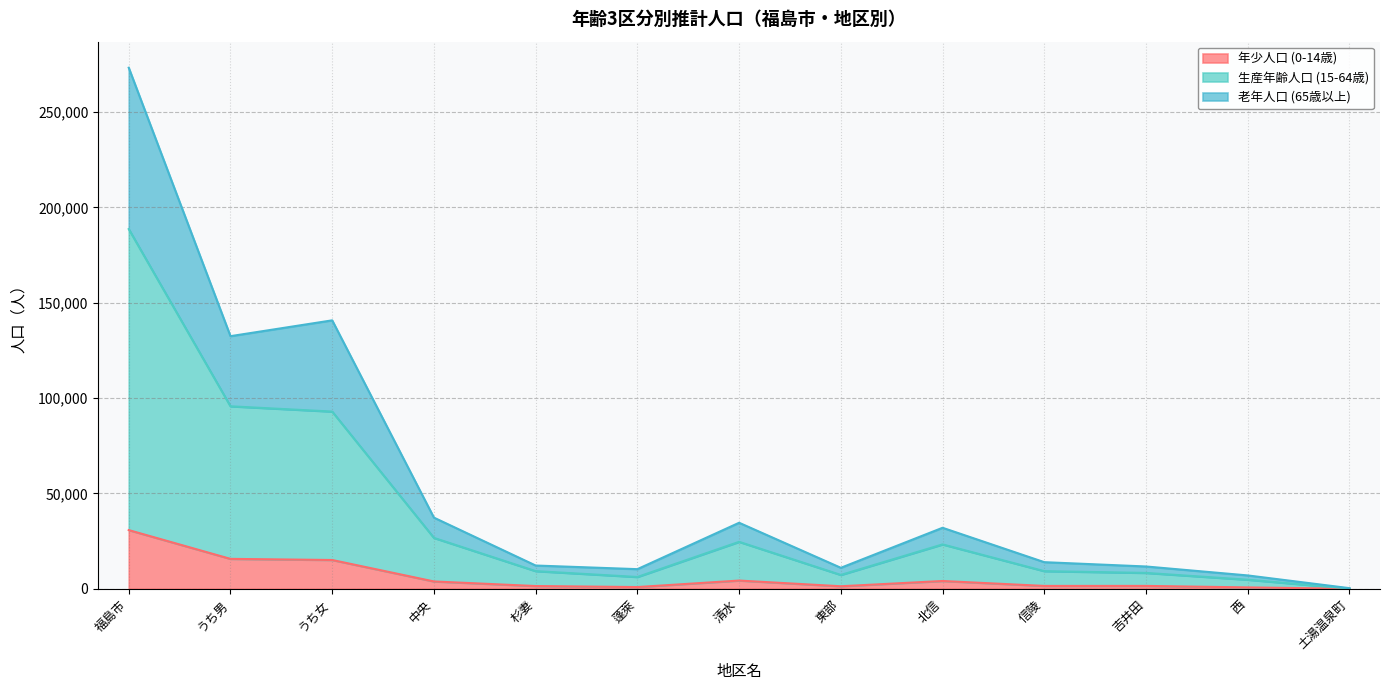

How many data points in 年少人口 (0-14歳) are less than 1505?

6